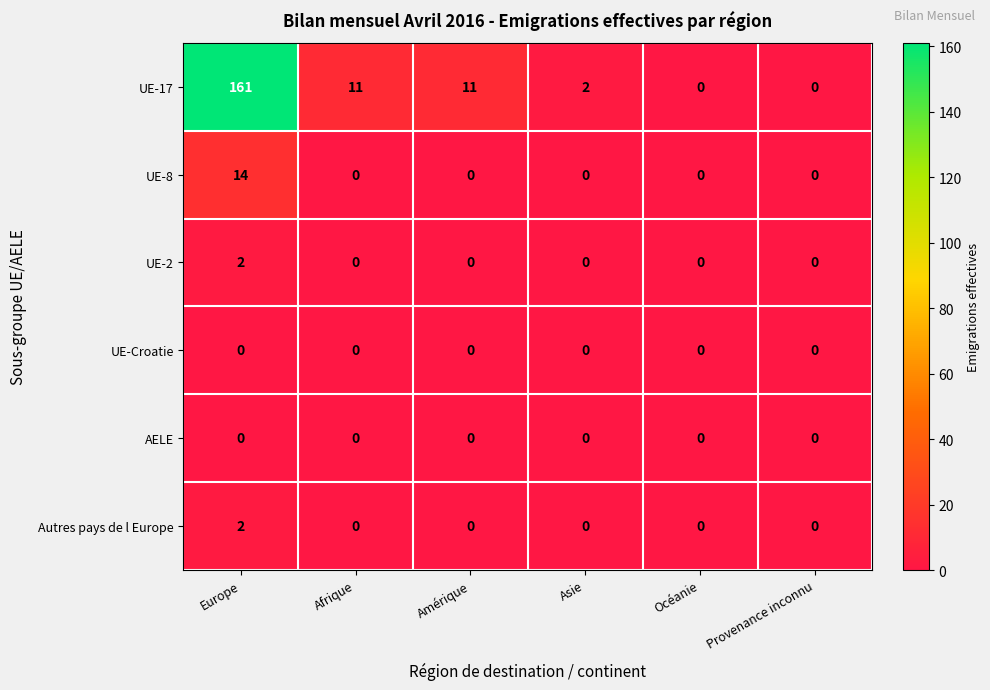

Where does the UE-17 series first go above 11?

Europe